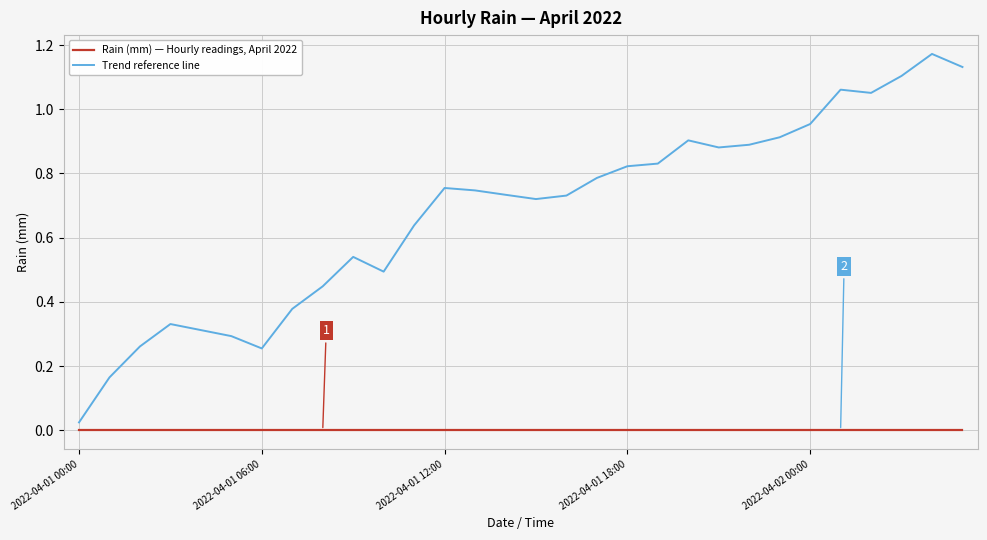

Which series has the largest range (max minus min)?

Trend reference line